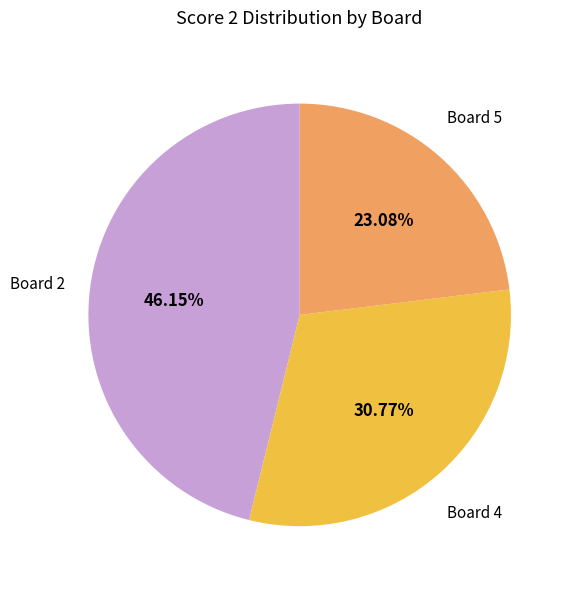

Count the number of slices in the pie.

3